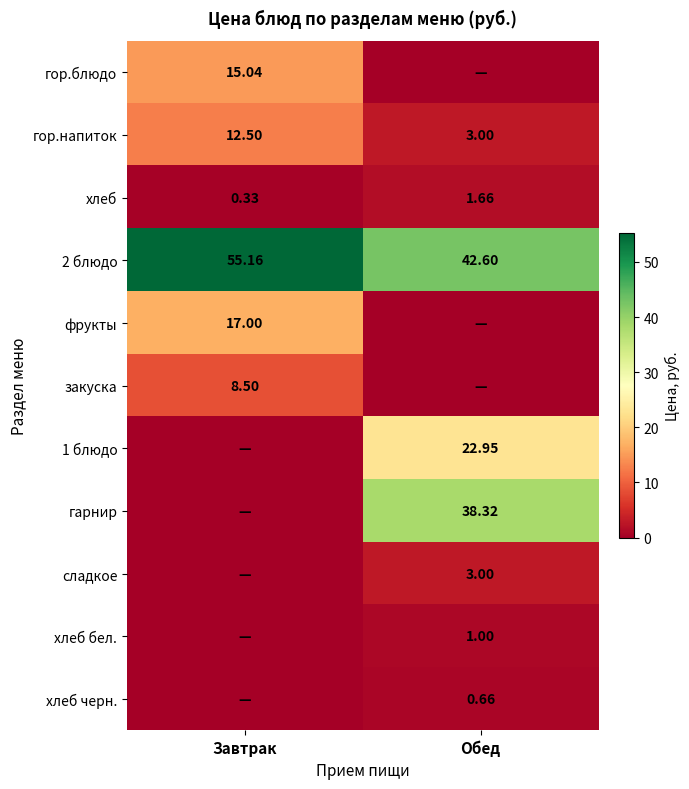

Is the value of 2 блюдо at Обед greater than the value of сладкое at Обед?

Yes